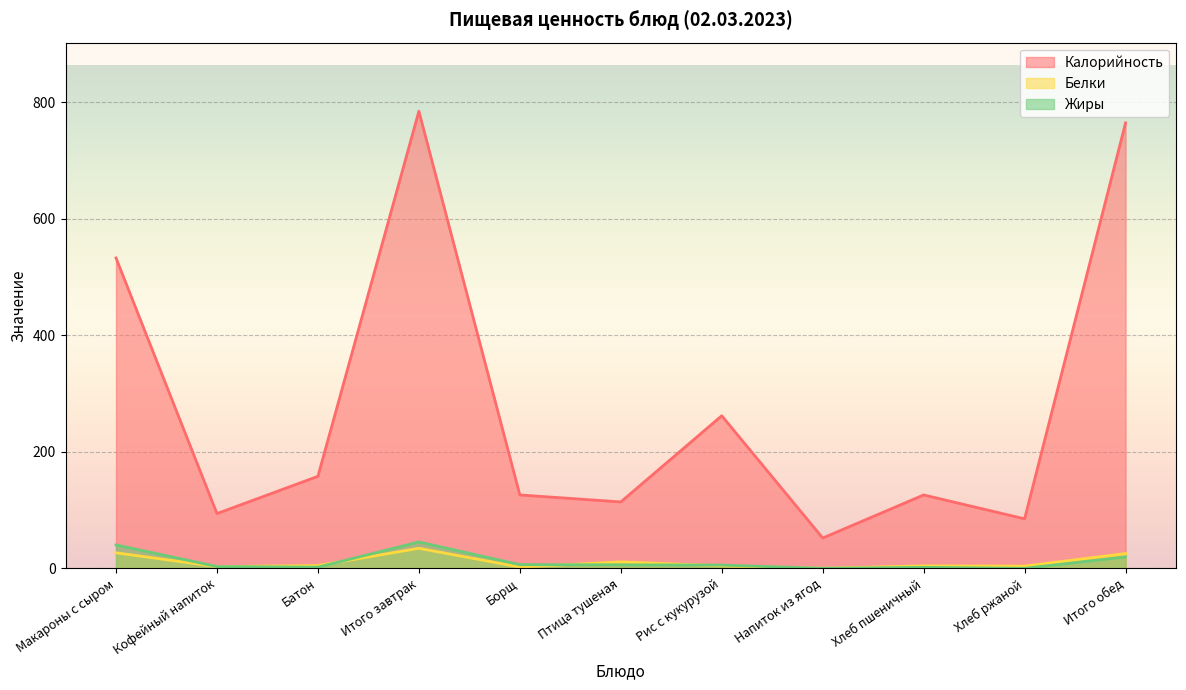

Reading right to left, transcribe all the data shown in this chart.

Калорийность: Итого обед=765.0	Хлеб ржаной=85.0	Хлеб пшеничный=126.0	Напиток из ягод=52.0	Рис с кукурузой=262.0	Птица тушеная=114.0	Борщ=126.0	Итого завтрак=785.0	Батон=158.0	Кофейный напиток=94.0	Макароны с сыром=533.0
Белки: Итого обед=25.4	Хлеб ржаной=3.8	Хлеб пшеничный=4.2	Напиток из ягод=0.1	Рис с кукурузой=4.2	Птица тушеная=11.0	Борщ=2.2	Итого завтрак=34.4	Батон=4.8	Кофейный напиток=2.9	Макароны с сыром=26.7
Жиры: Итого обед=19.6	Хлеб ржаной=0.0	Хлеб пшеничный=1.7	Напиток из ягод=0.1	Рис с кукурузой=5.5	Птица тушеная=6.0	Борщ=6.3	Итого завтрак=45.3	Батон=2.0	Кофейный напиток=3.1	Макароны с сыром=40.2